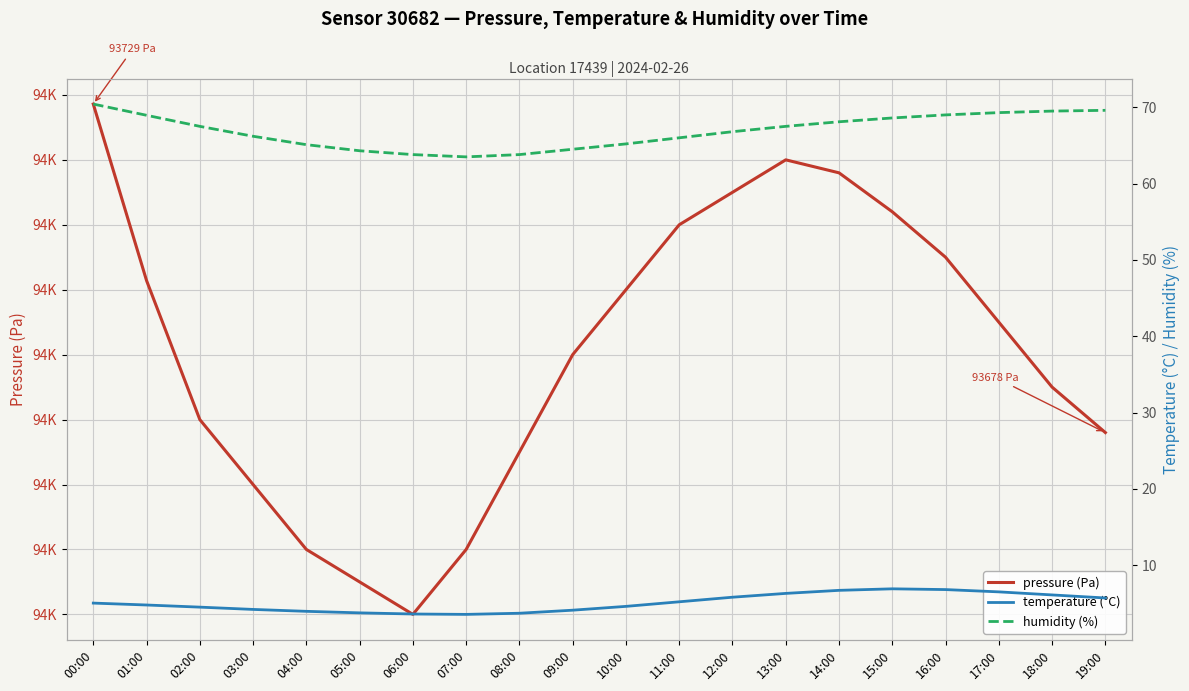

Which category has the lowest value in the temperature (°C) series?

07:00